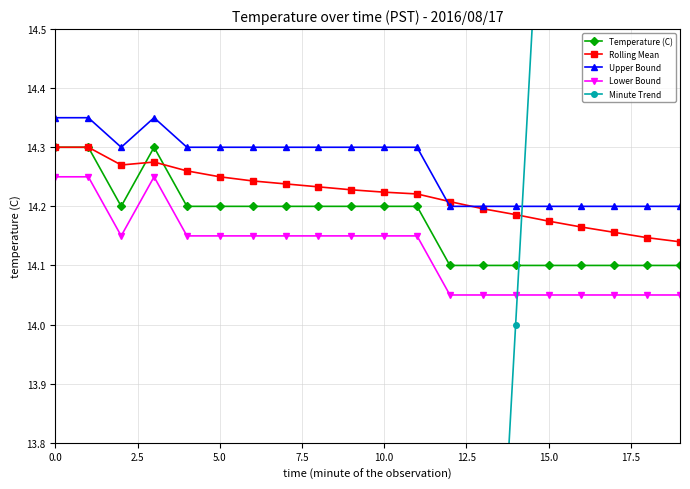

What is the value of the Temperature (C) point at the 18th from the left?

14.1